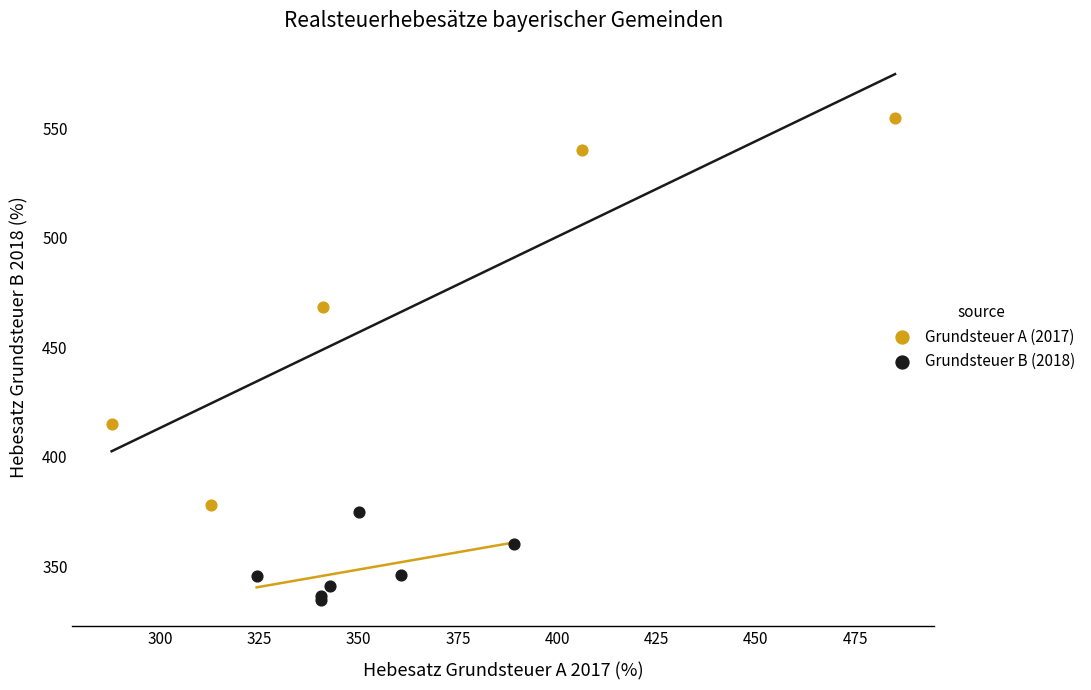

What are all the series names shown in the legend?

Grundsteuer A (2017), Grundsteuer B (2018)